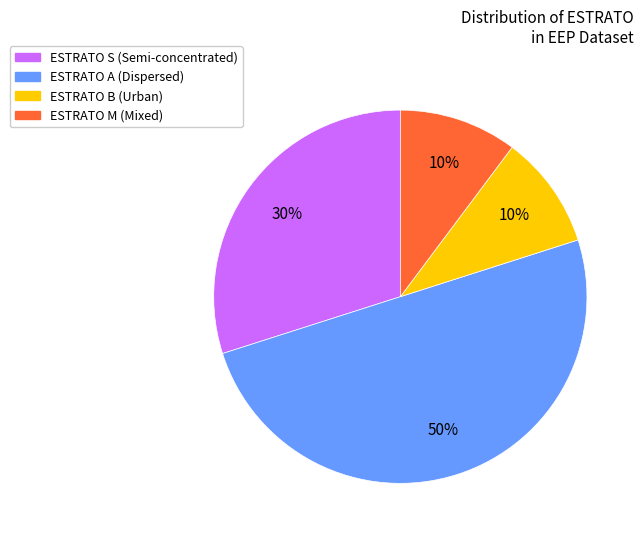

How many segments does this pie chart have?

4